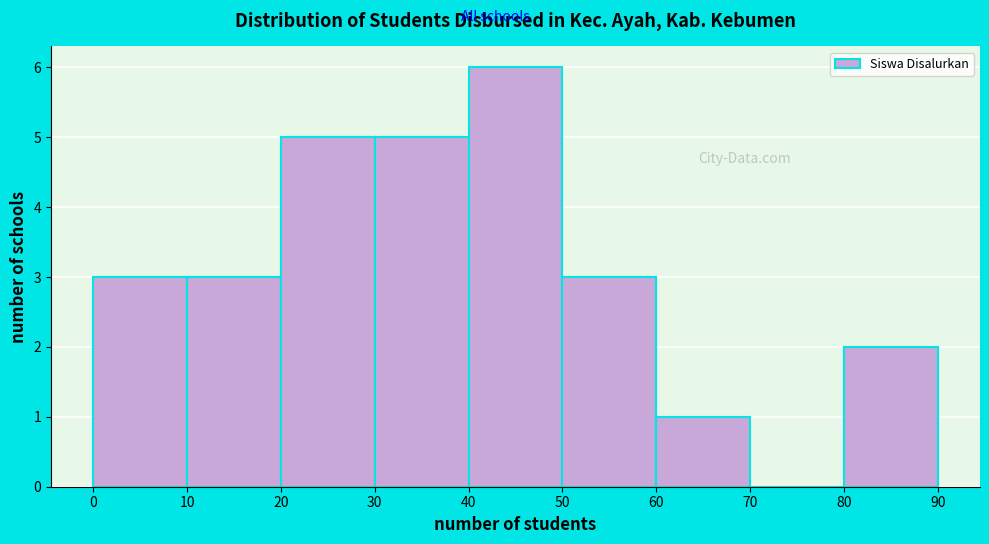

Reading left to right, transcribe this chart: for each bar, give the range it covers on the x-axis and its height. The values are not printed on the chart, so give them approximately, as read against the axis.

0 to 10: 3
10 to 20: 3
20 to 30: 5
30 to 40: 5
40 to 50: 6
50 to 60: 3
60 to 70: 1
70 to 80: 0
80 to 90: 2